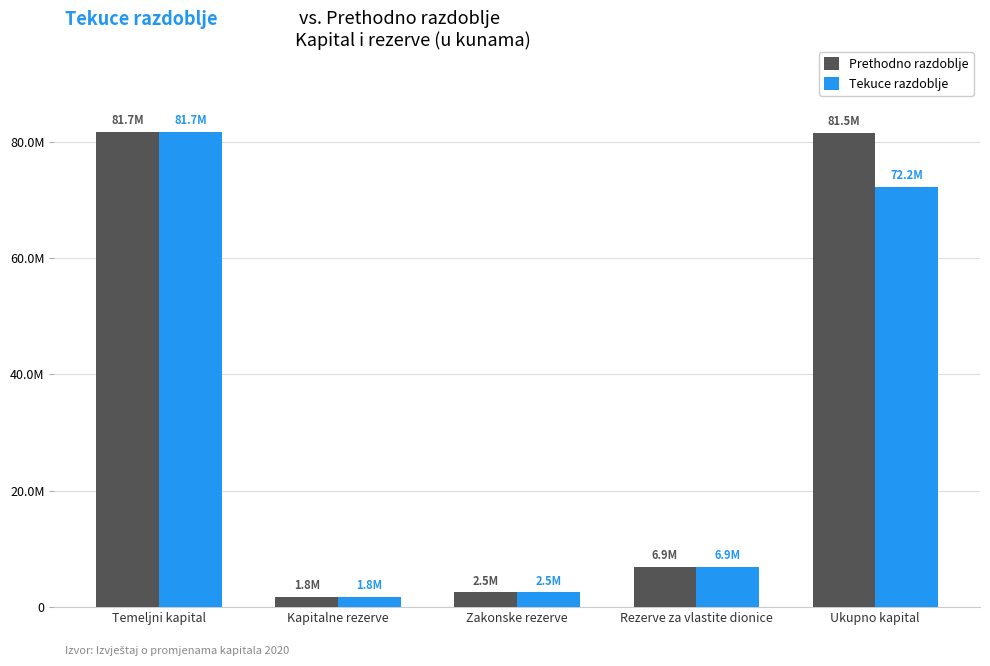

What is the lowest value of the Tekuce razdoblje series?

1815029